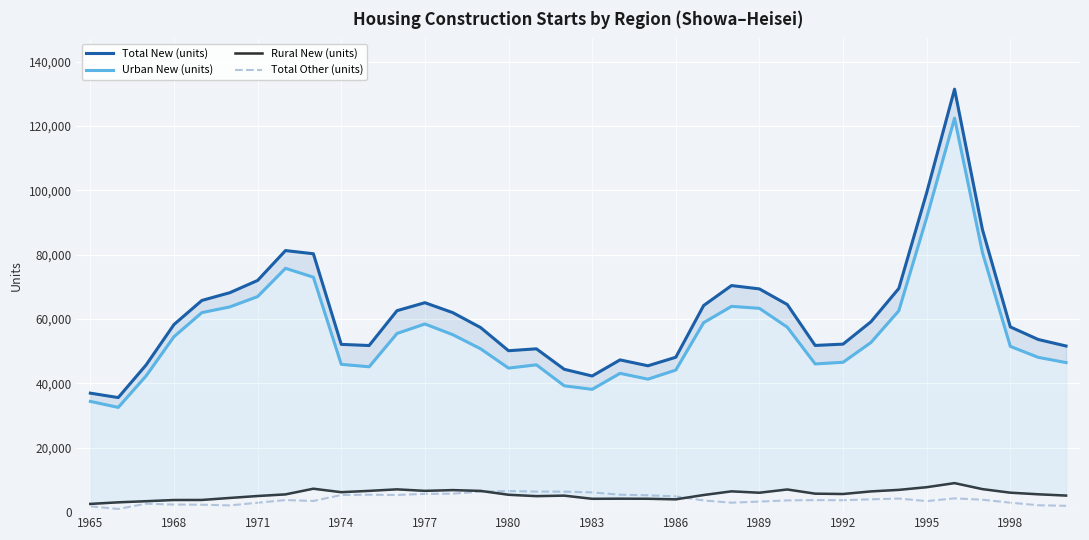

How many distinct data groups are displayed?

4